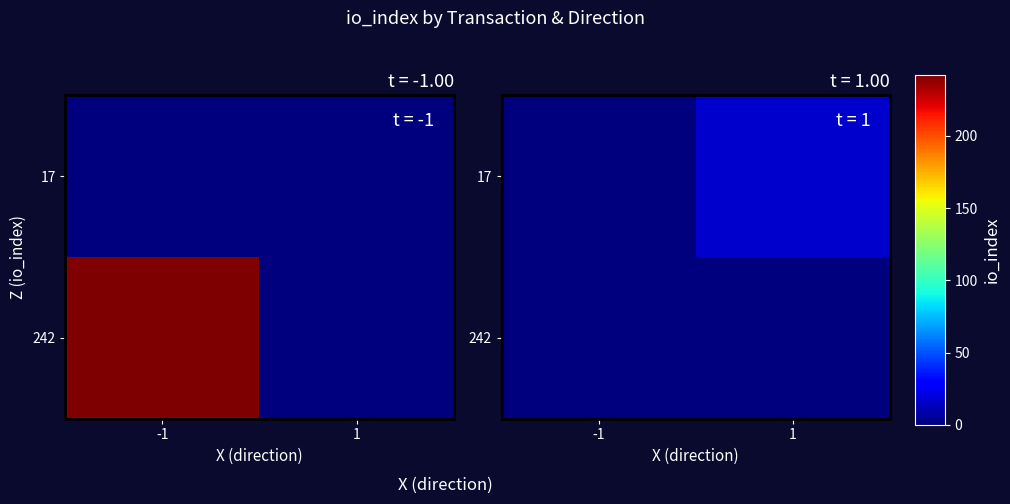

Which has a higher value, 1 or -1?

1